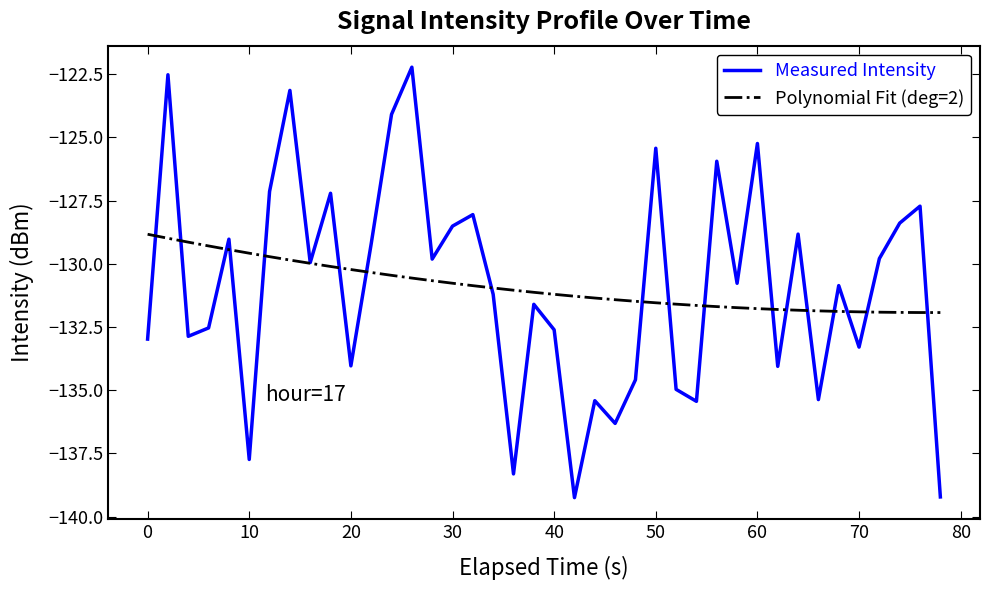

What is the maximum value for Measured Intensity?

-122.2